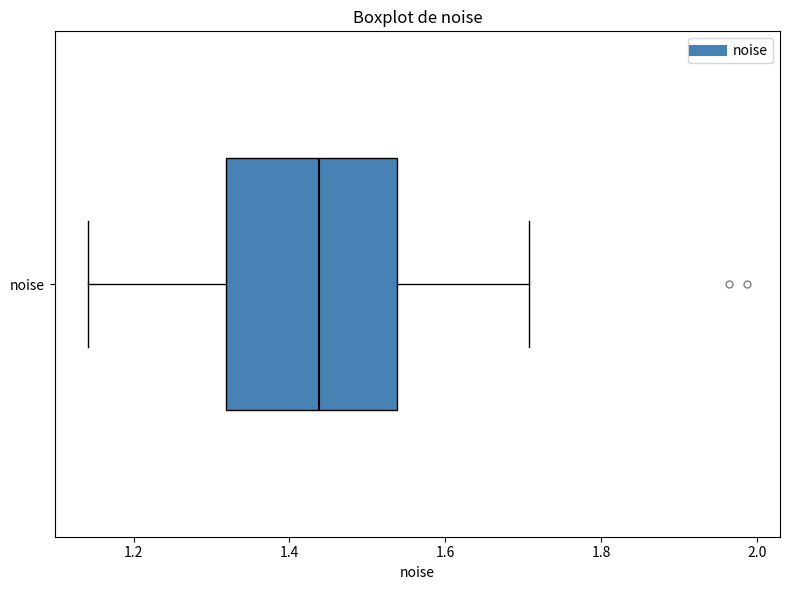

Where does the median line of the box for noise sit on the x-axis? The values are not printed on the chart, so give them approximately, as read against the axis.

1.44